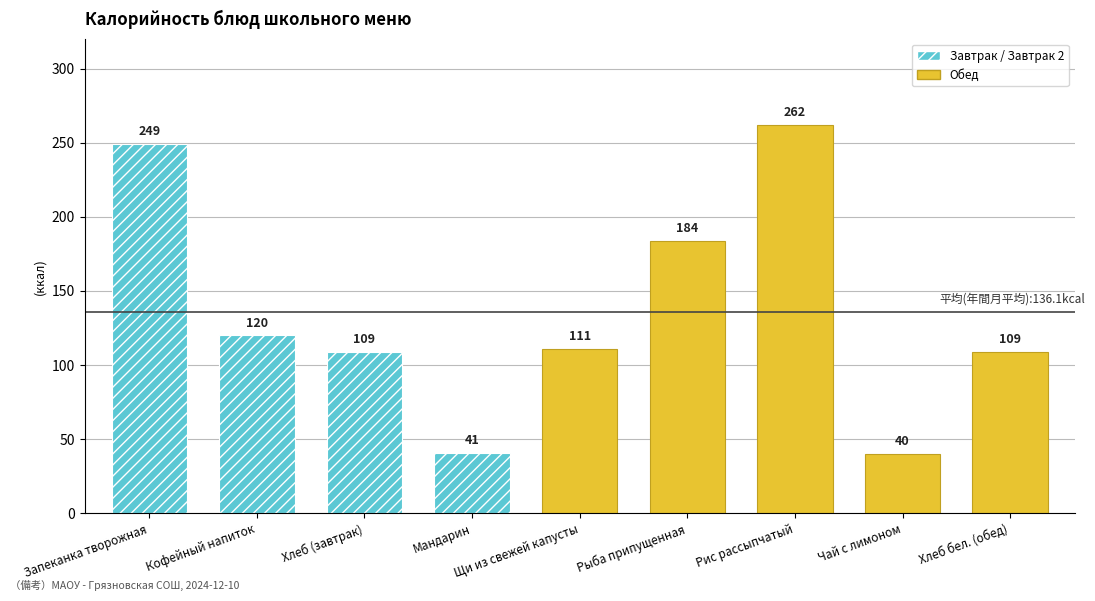

What is the average value?

136